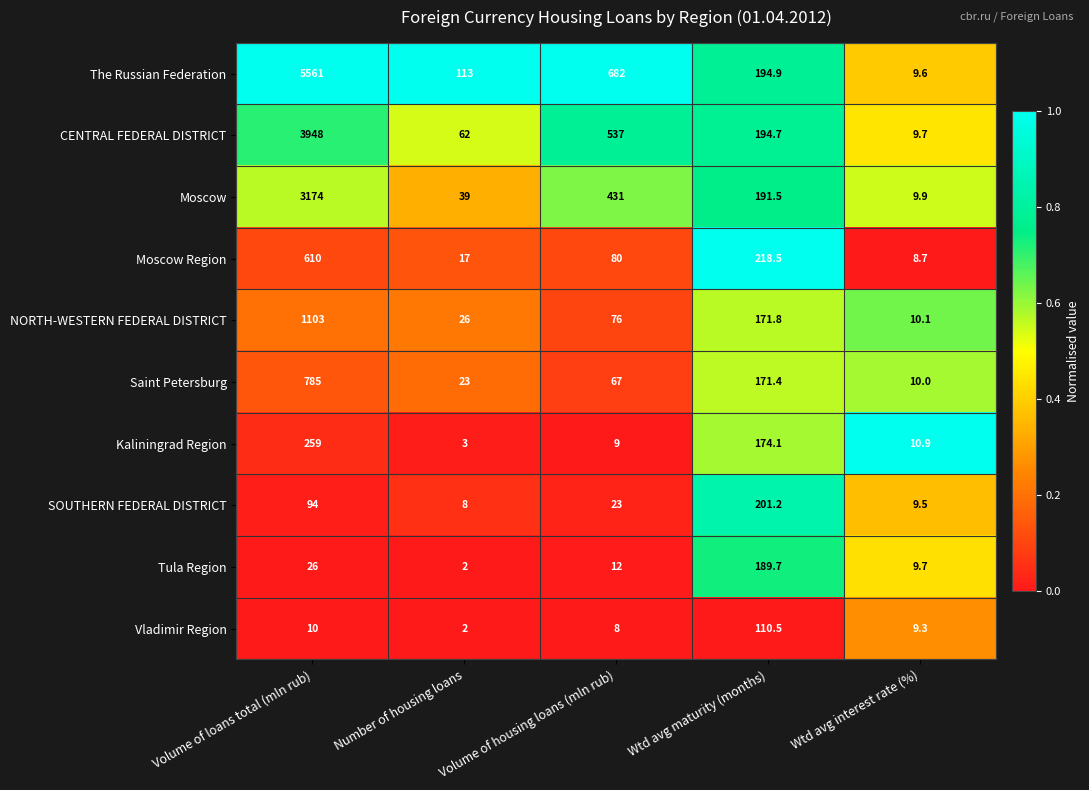

The SOUTHERN FEDERAL DISTRICT series shows 321.8 at Wtd avg maturity (months). True or false?

False